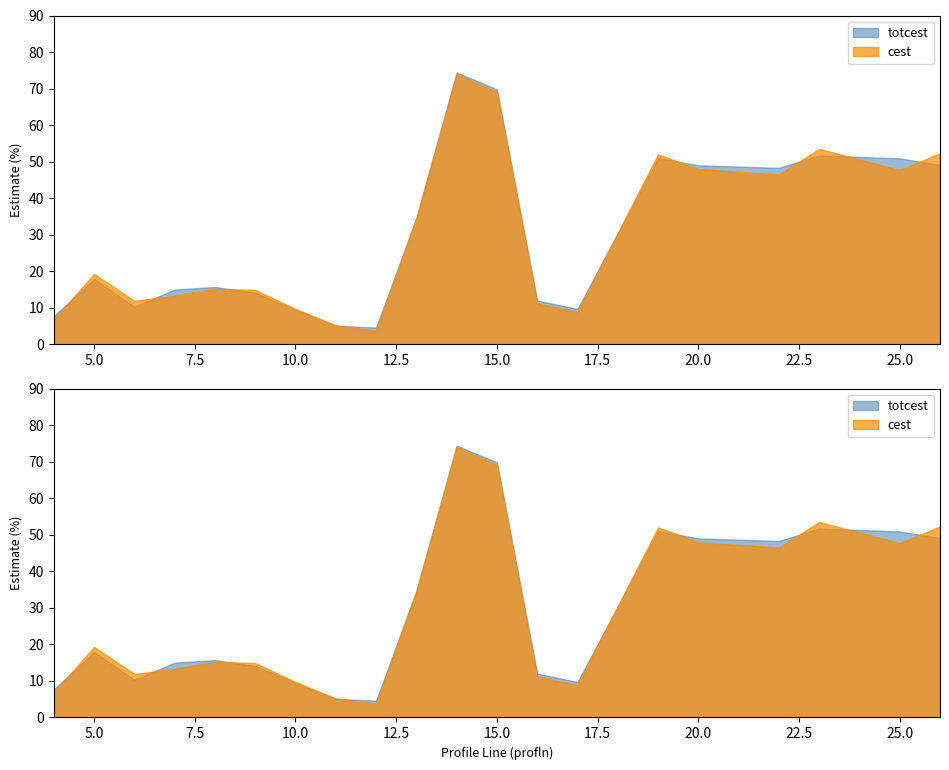

What is the total value across all series at 20?

97.0